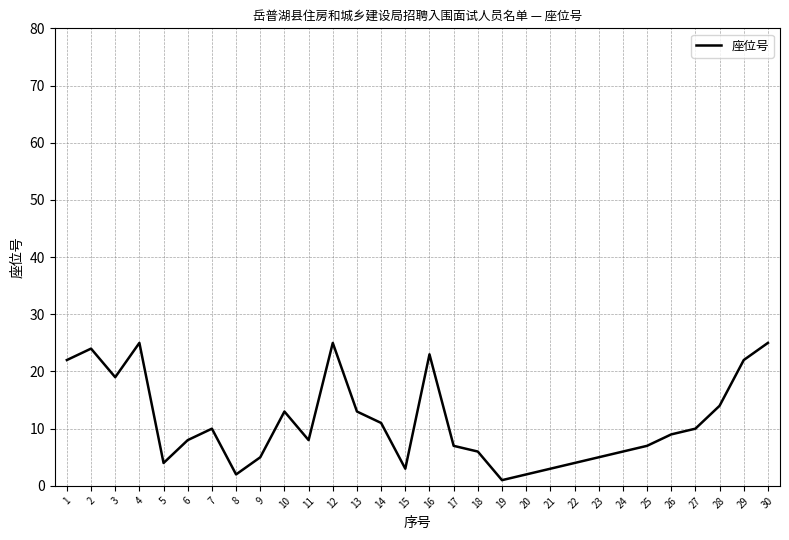

True or false: the data shows 24 at 2.

True